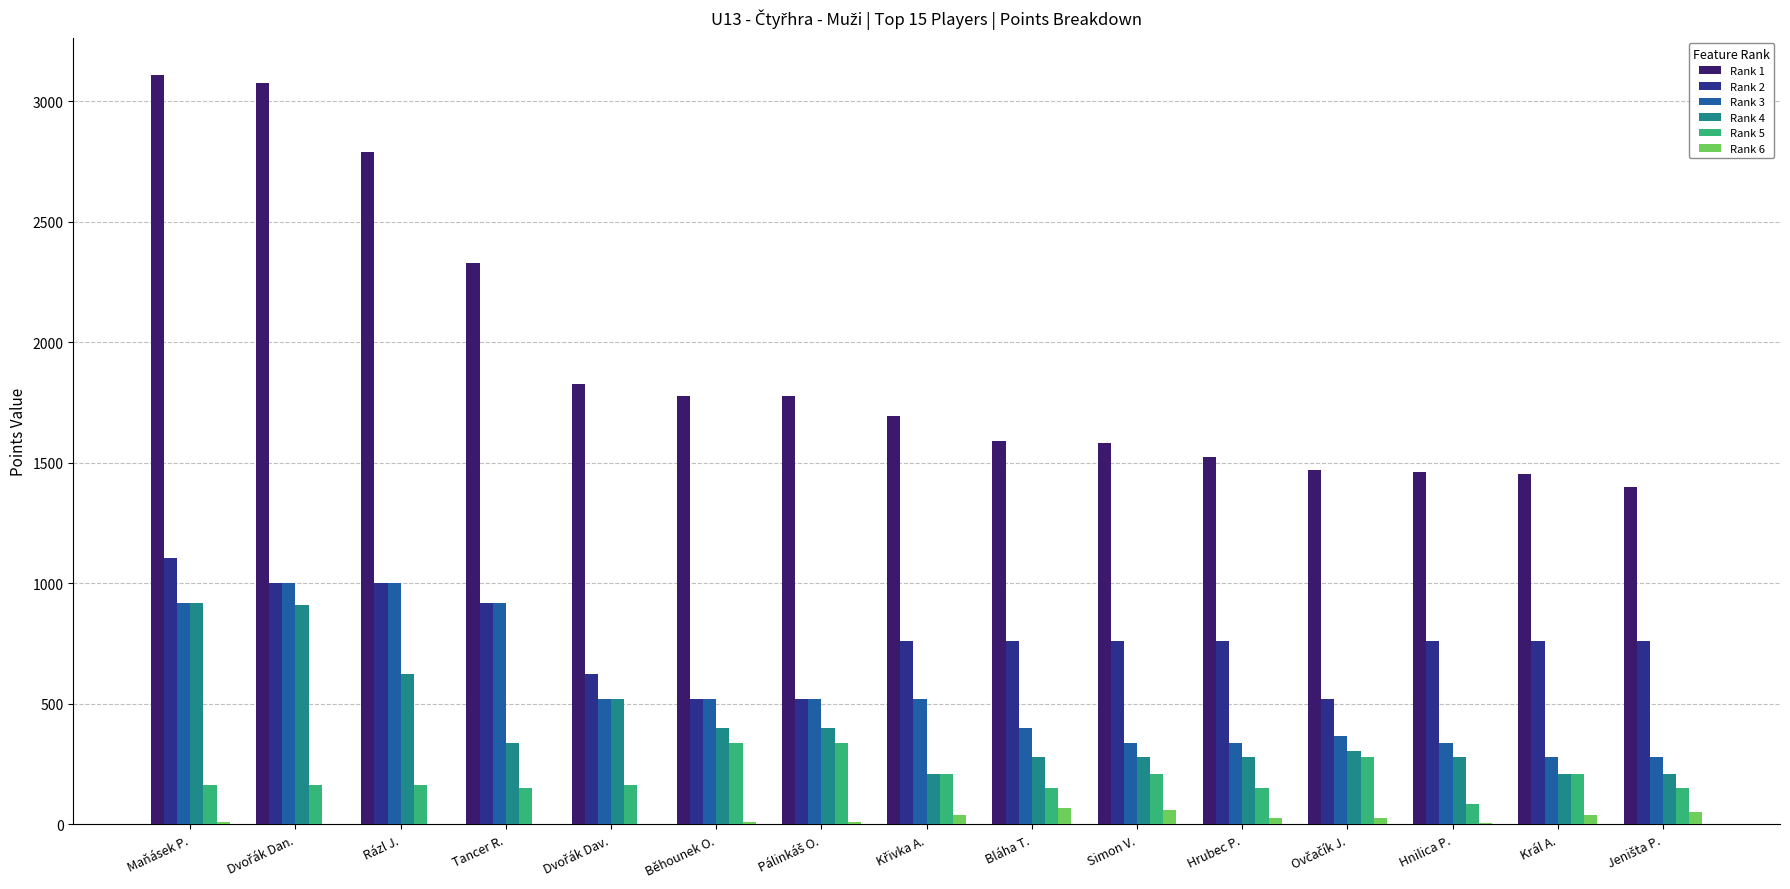

Which category has the highest value in the Rank 2 series?

Maňásek P.